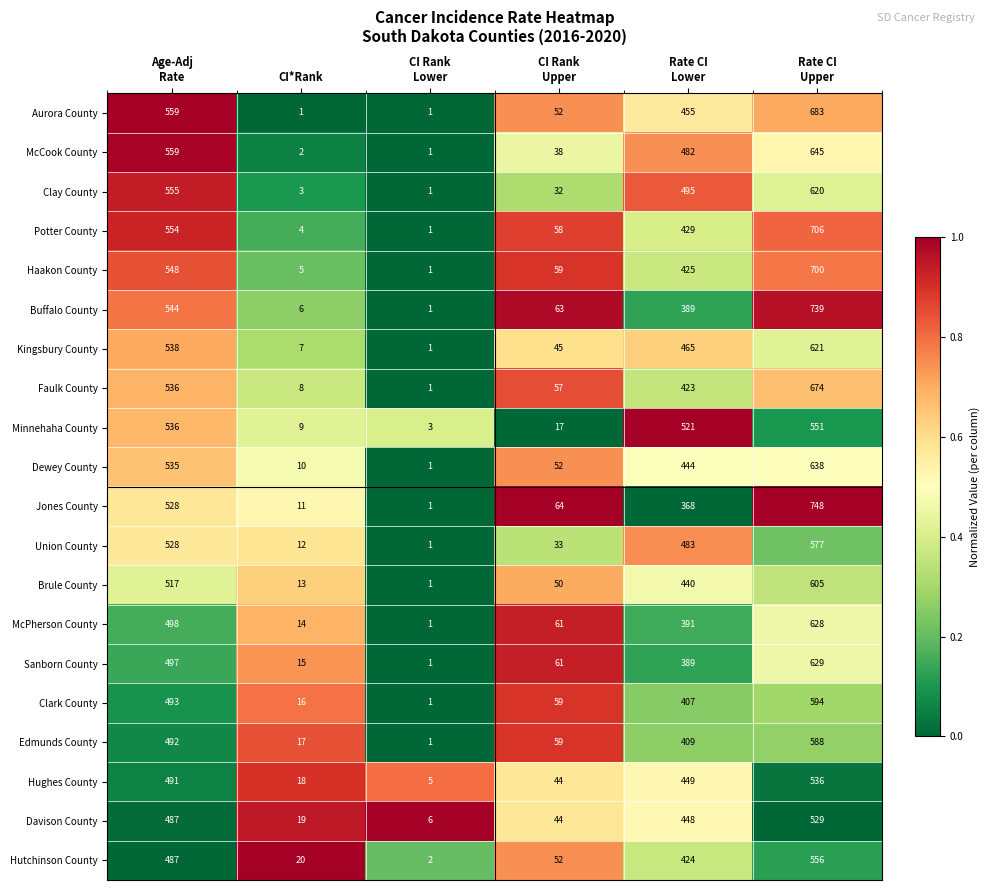

At Rate CI
Upper, list the series in order from largest to smallest.

Jones County, Buffalo County, Potter County, Haakon County, Aurora County, Faulk County, McCook County, Dewey County, Sanborn County, McPherson County, Kingsbury County, Clay County, Brule County, Clark County, Edmunds County, Union County, Hutchinson County, Minnehaha County, Hughes County, Davison County